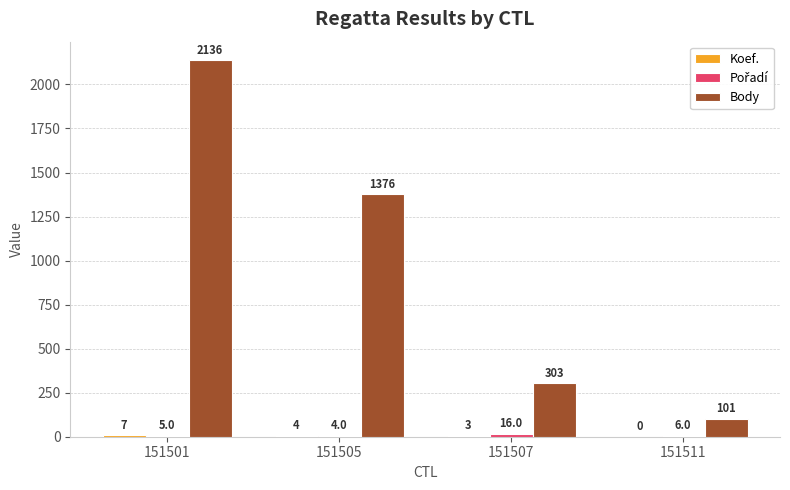

What is the sum of the Body values at 151505 and 151501?

3512